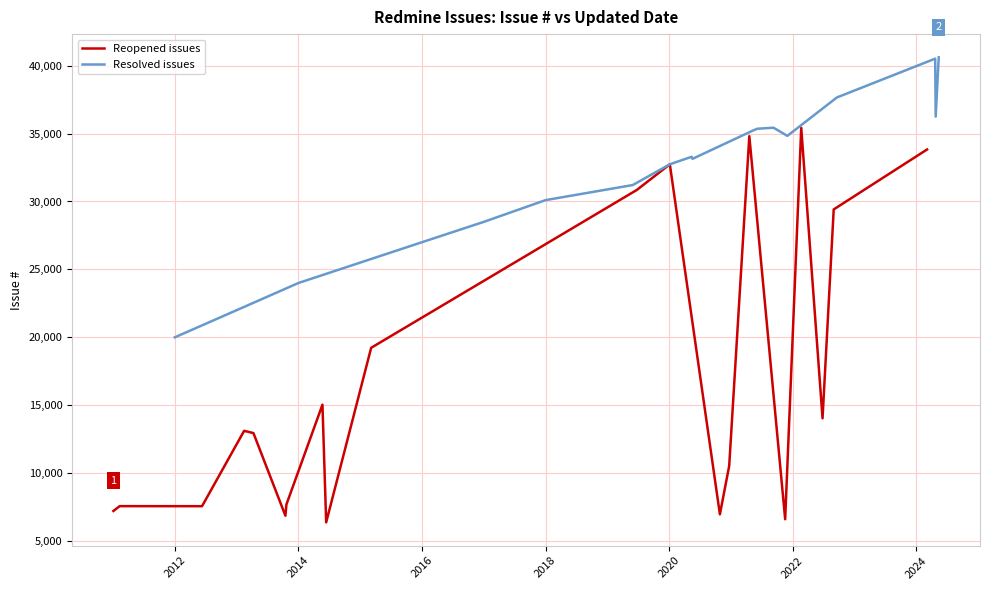

What is the lowest value of the Resolved issues series?

20000